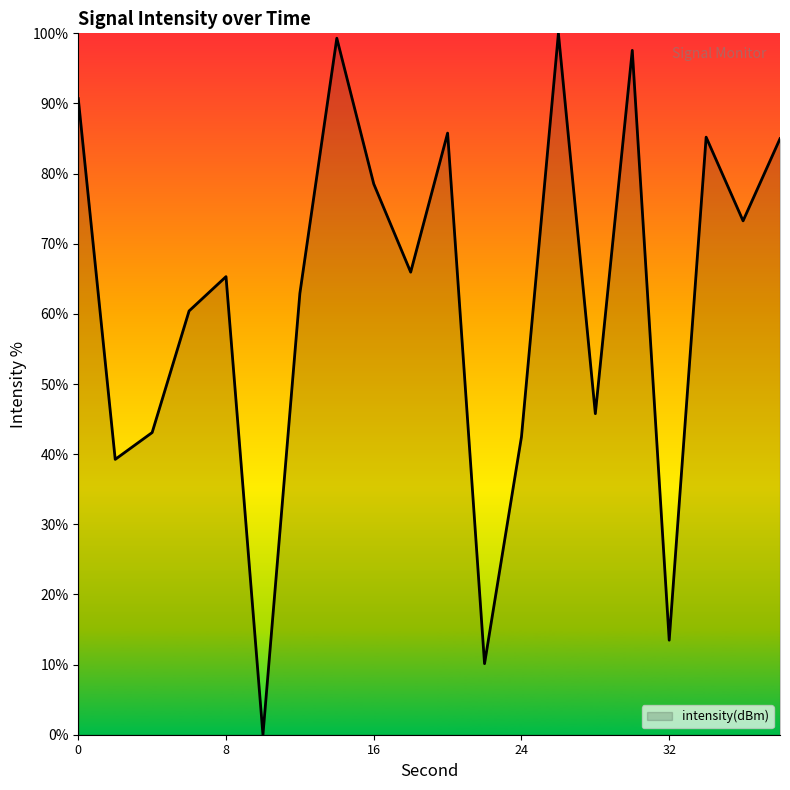

What is the maximum value shown in the chart?

100.0